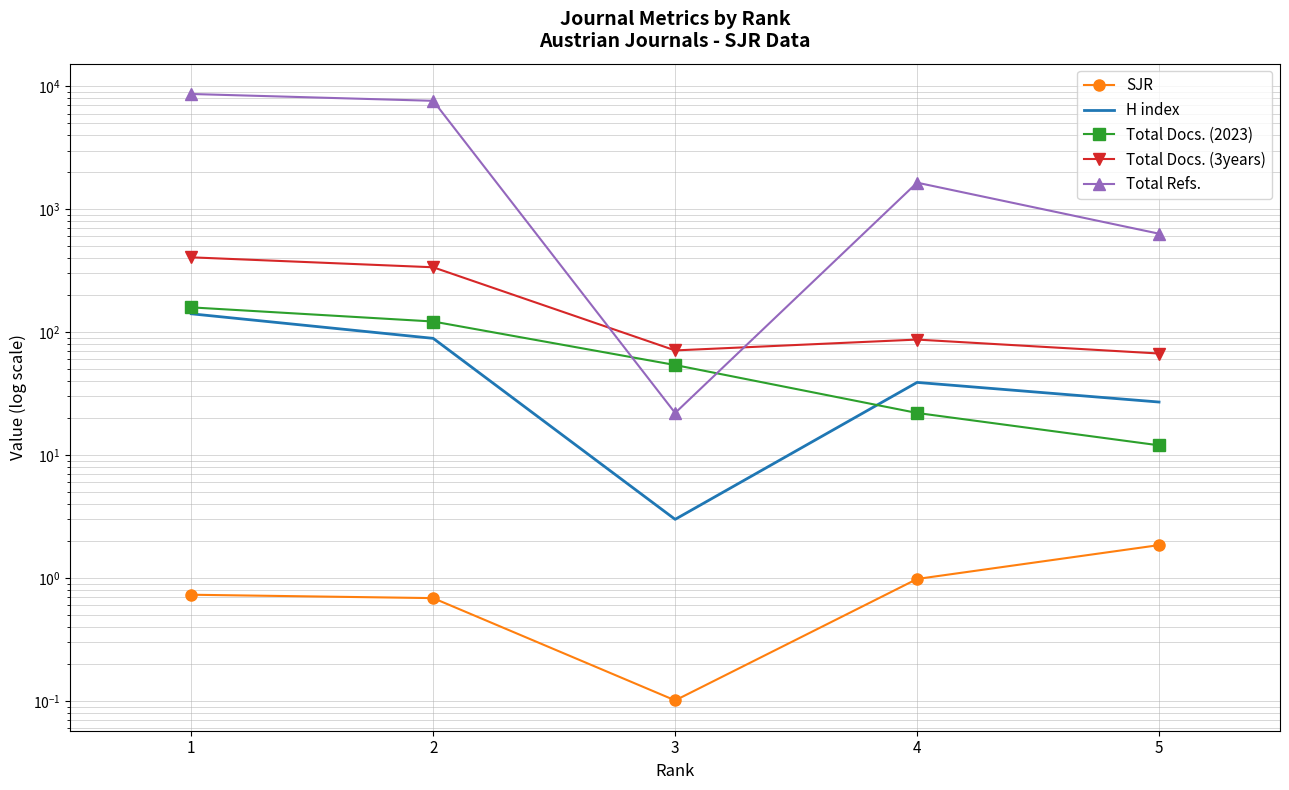

Rank the series at 3 from highest to lowest value.

Total Docs. (3years), Total Docs. (2023), Total Refs., H index, SJR